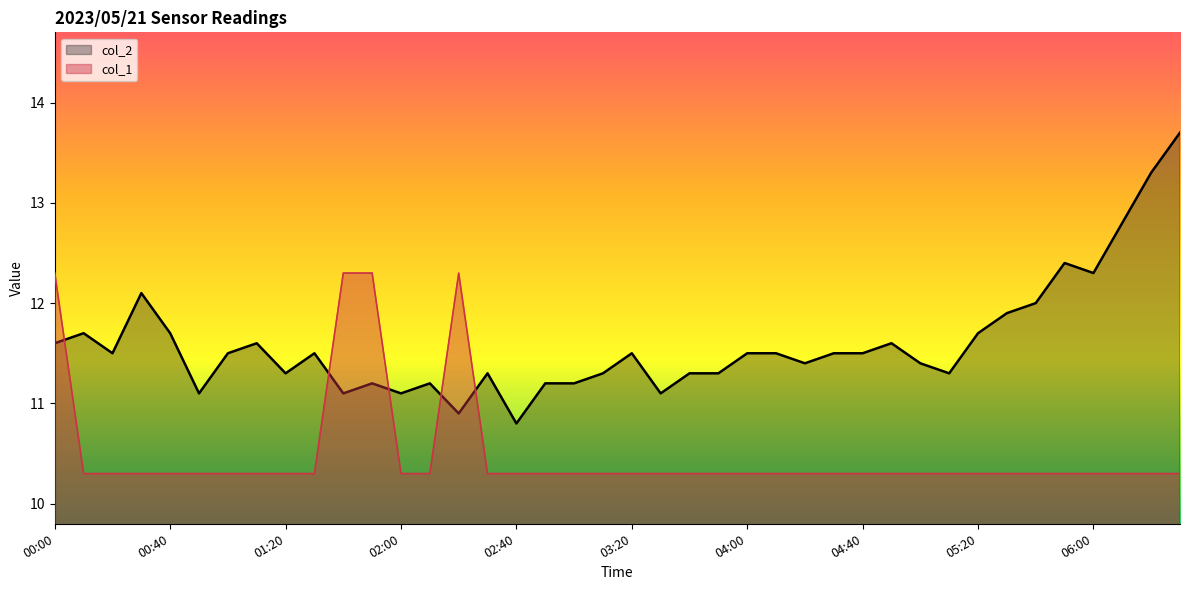

Where is col_2 nearest to the value 12?

34